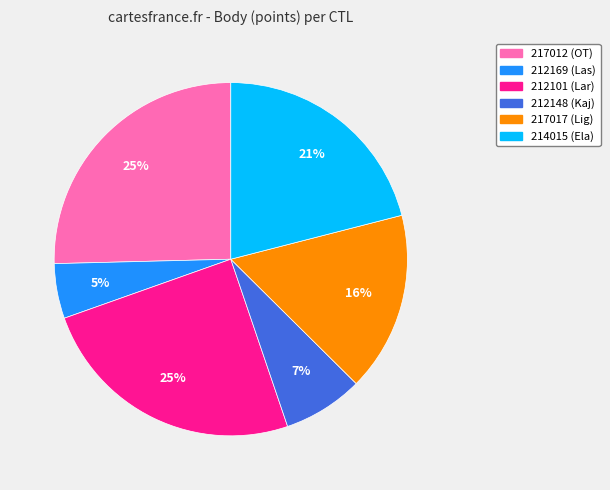

The 217012 slice represents 25% of the pie. True or false?

True